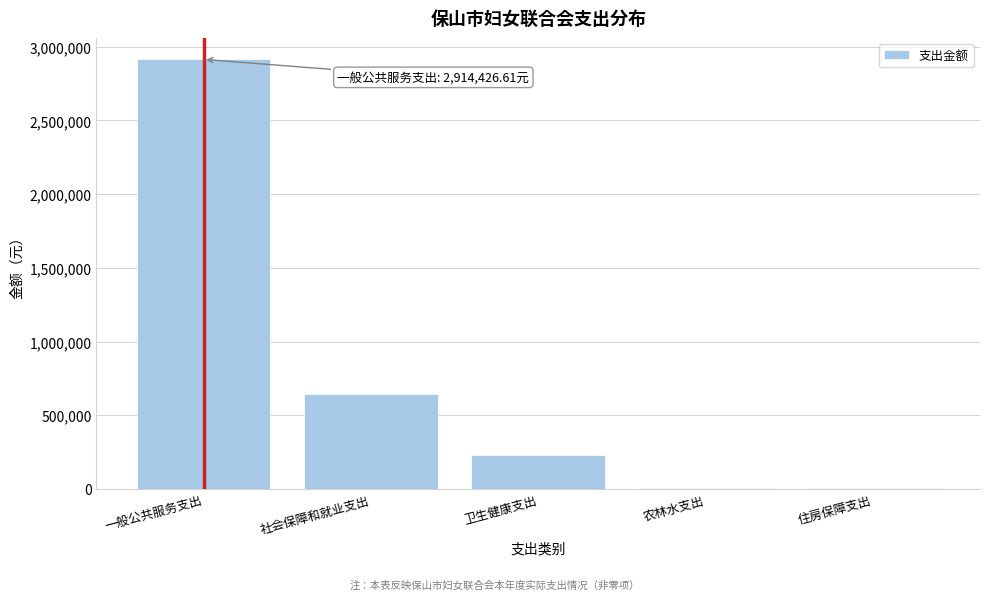

What is the greatest value displayed?

2914426.6